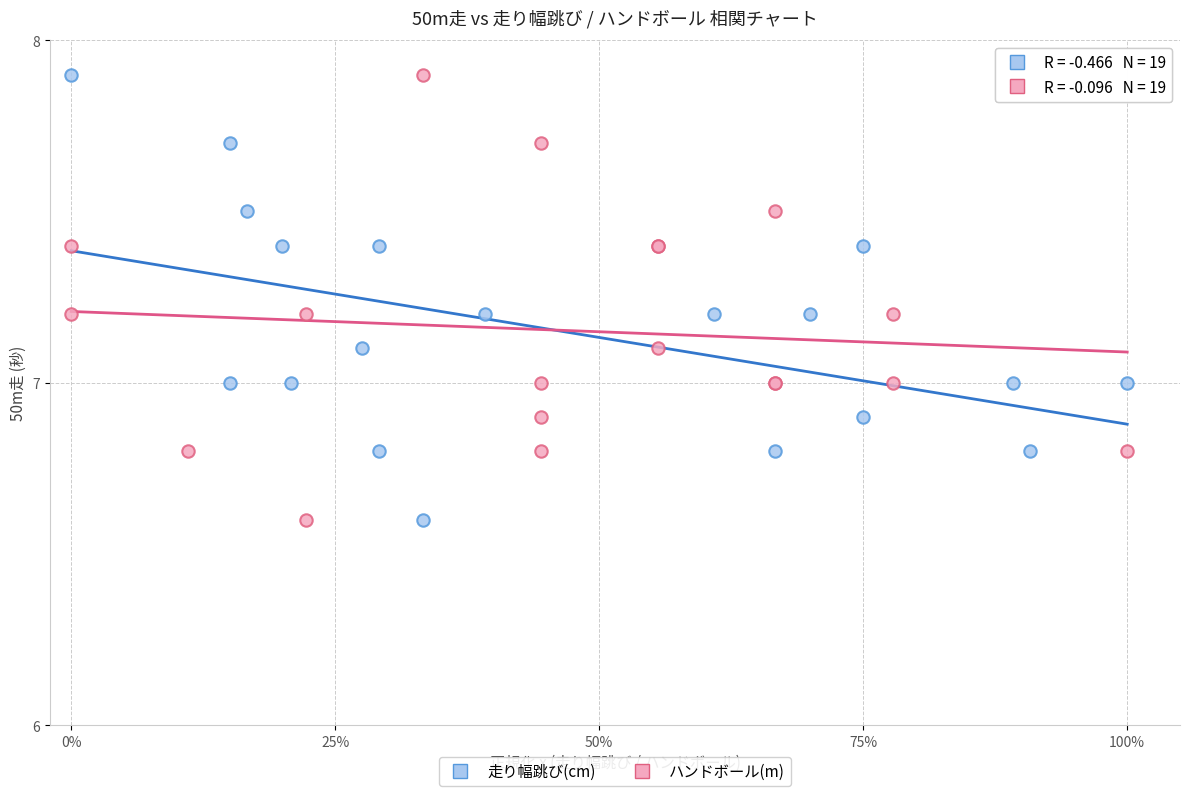

What are all the series names shown in the legend?

走り幅跳び(cm), ハンドボール(m)